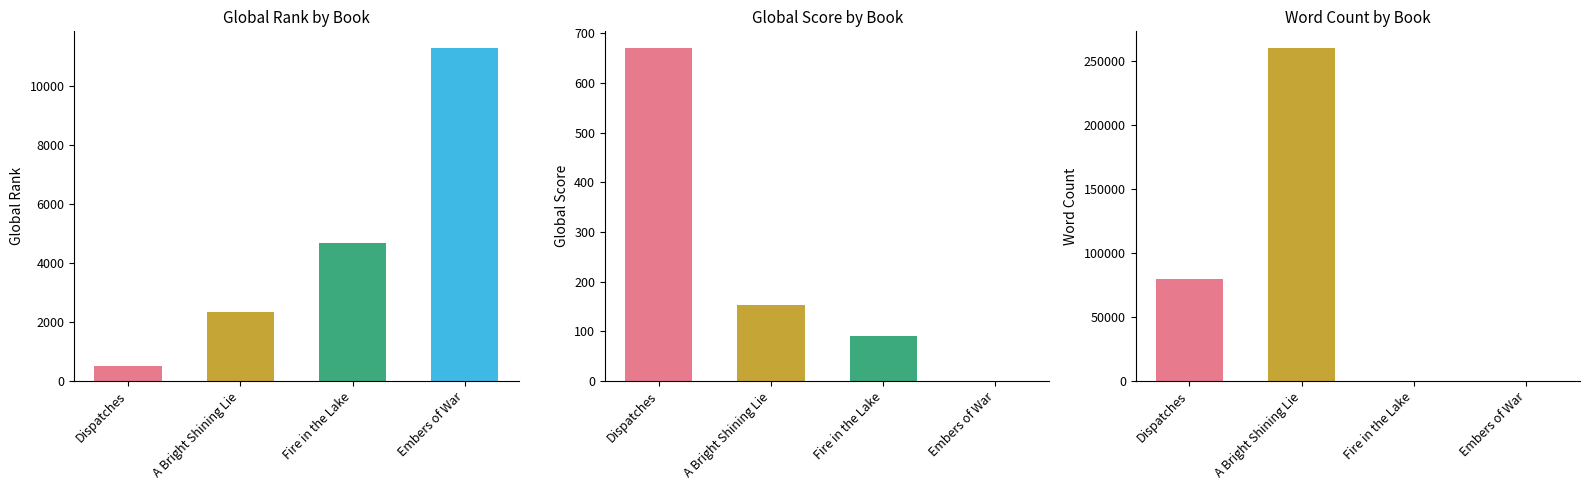

How many data points in Global Rank are above 4691?

1